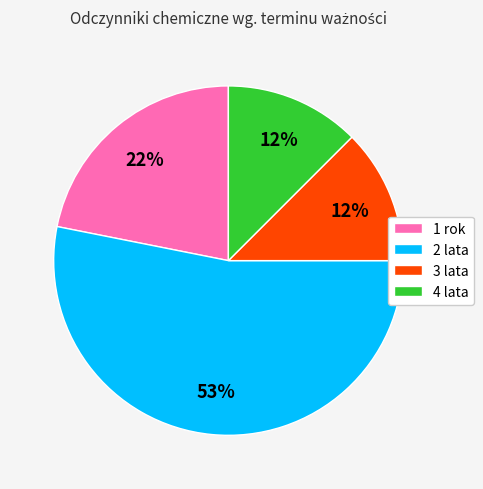

How many segments does this pie chart have?

4